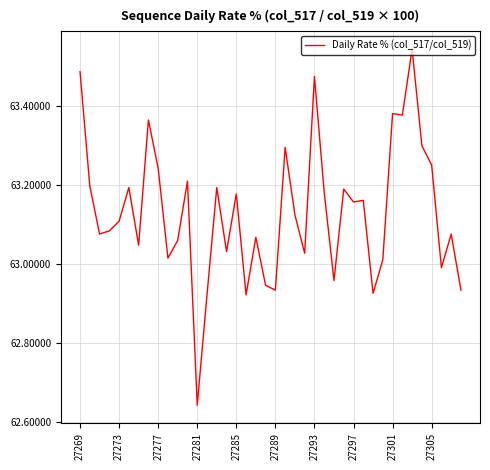

What is the difference between the maximum and minimum values?

0.9